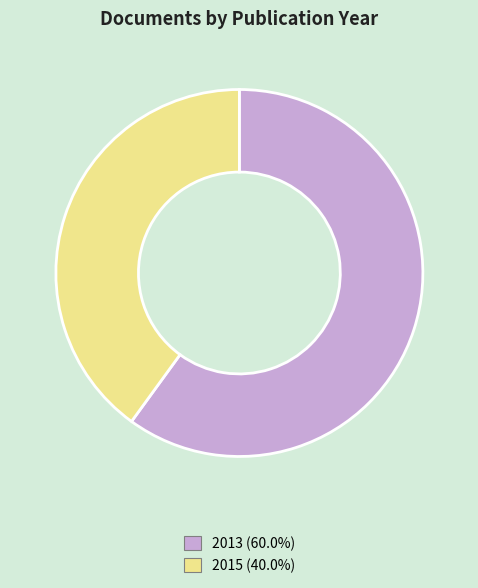

Is there any slice that represents more than half of the pie?

Yes